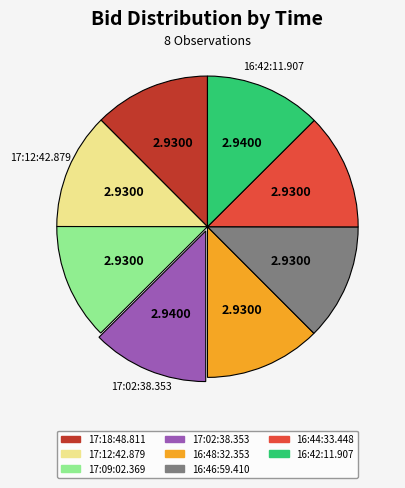

Do 17:02:38.353 and 17:09:02.369 together represent more than half of the pie?

No